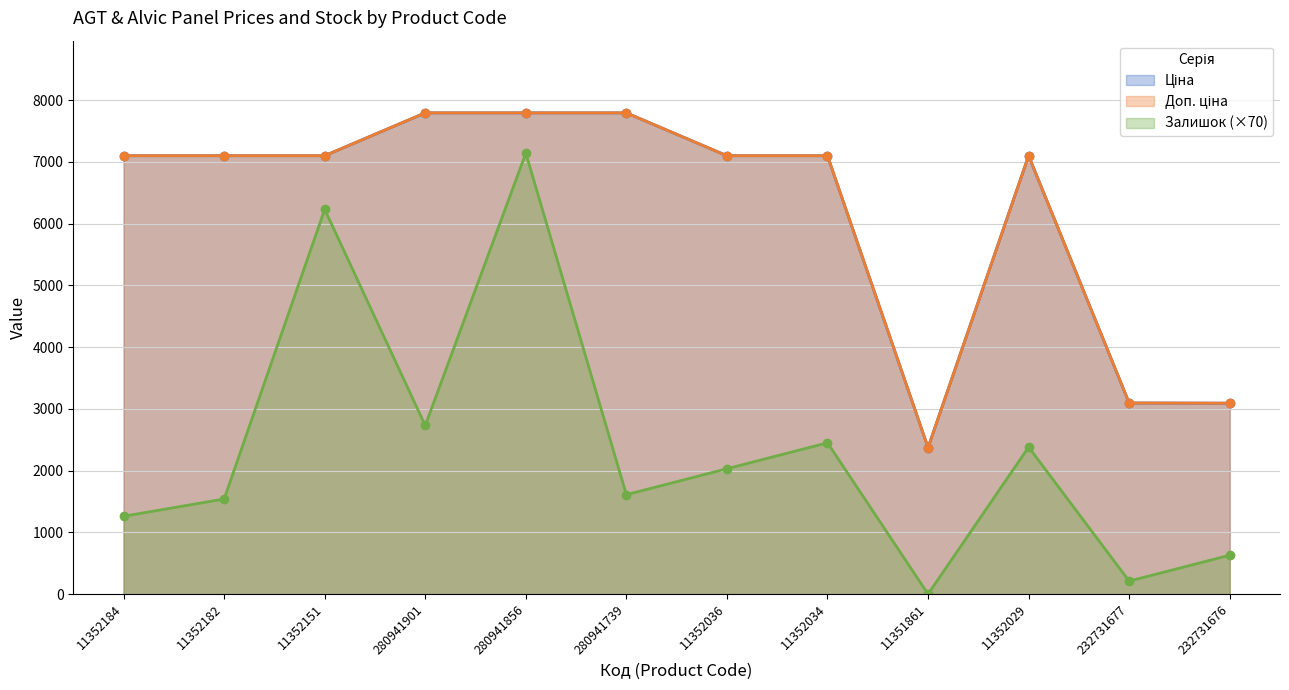

What is the sum of all Залишок values?

28210.0